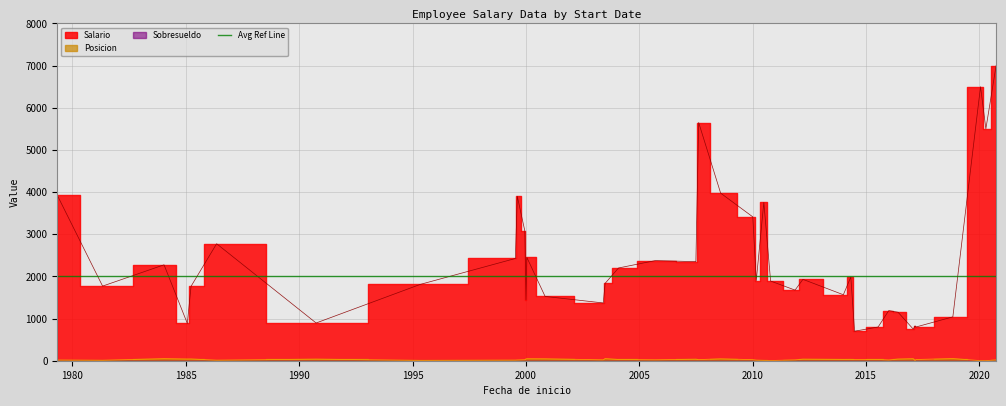

True or false: Posicion has a value of 21 at 2003-06-01.

True